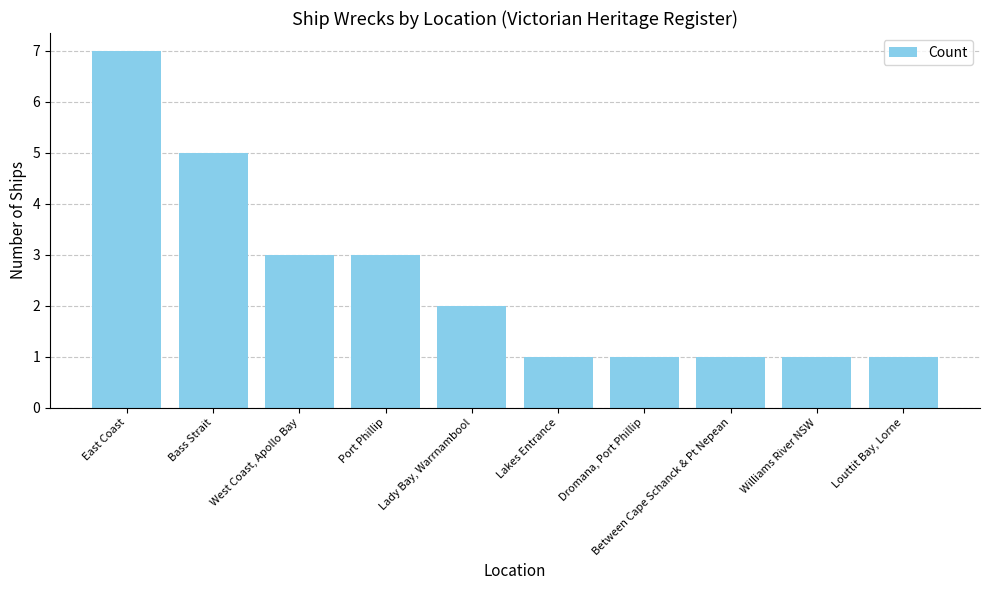

Which category has the highest value across all series?

East Coast